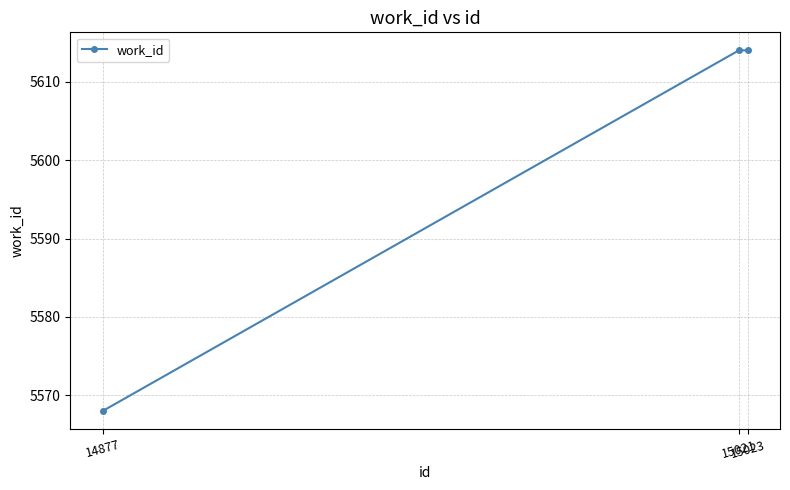

At which category does the chart reach its minimum across all series?

14877